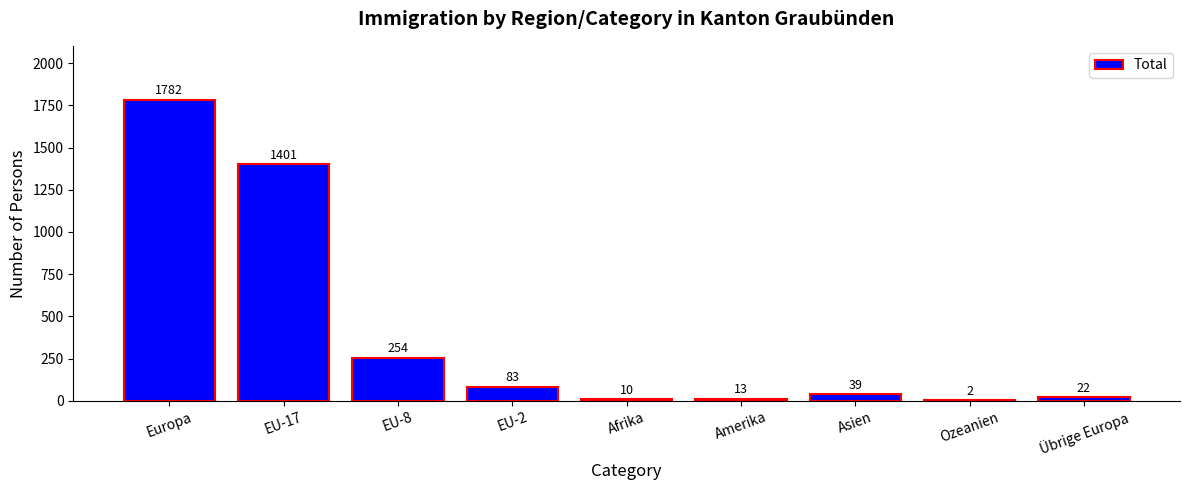

The chart shows a value of 39 at Asien. True or false?

True